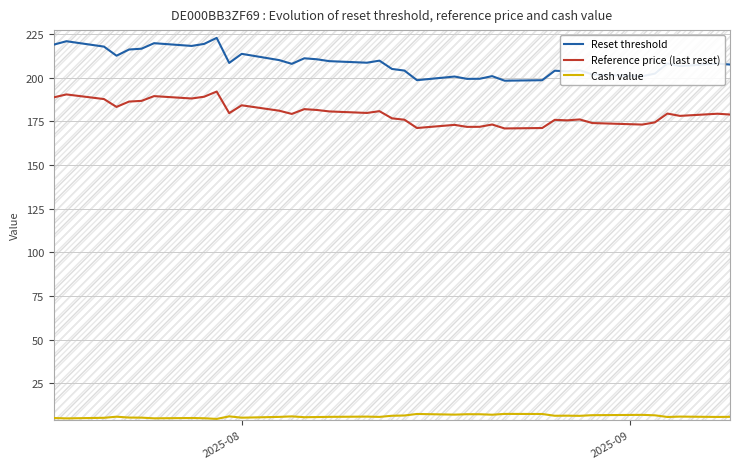

What is the lowest value of the Reset threshold series?

198.4